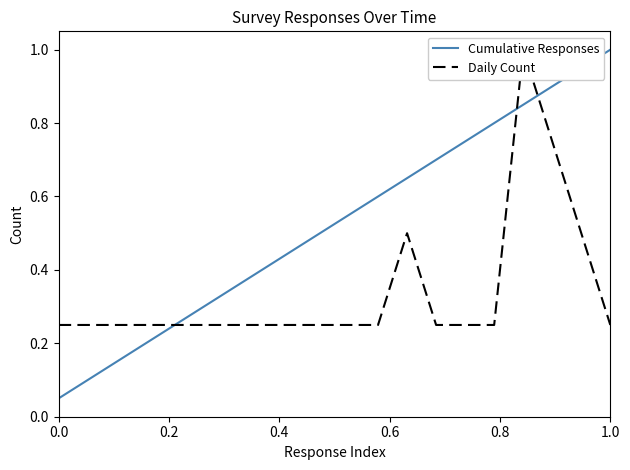

Does the chart display data point markers on the line(s)?

No